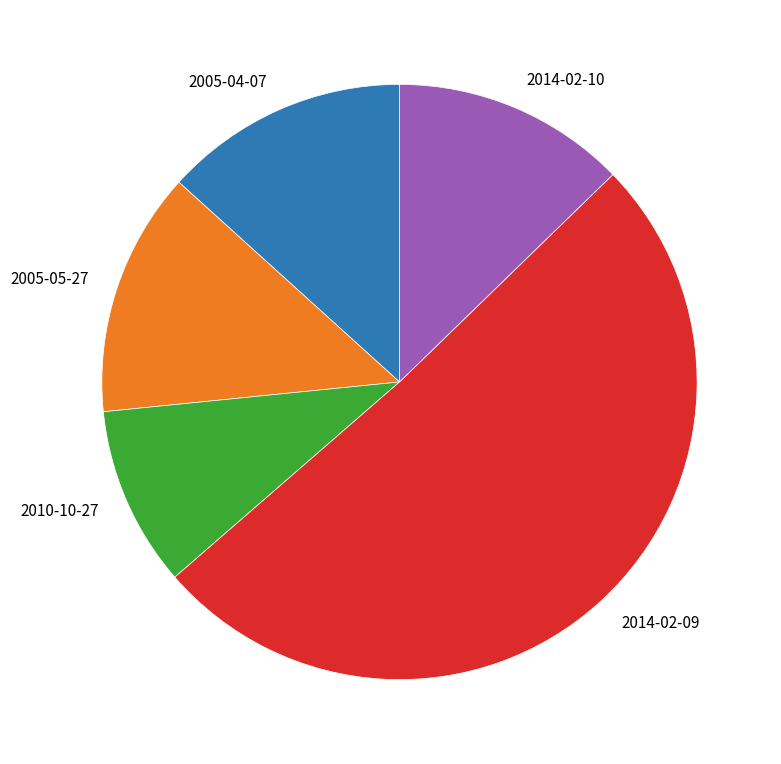

What is the largest slice in the pie chart?

2014-02-09